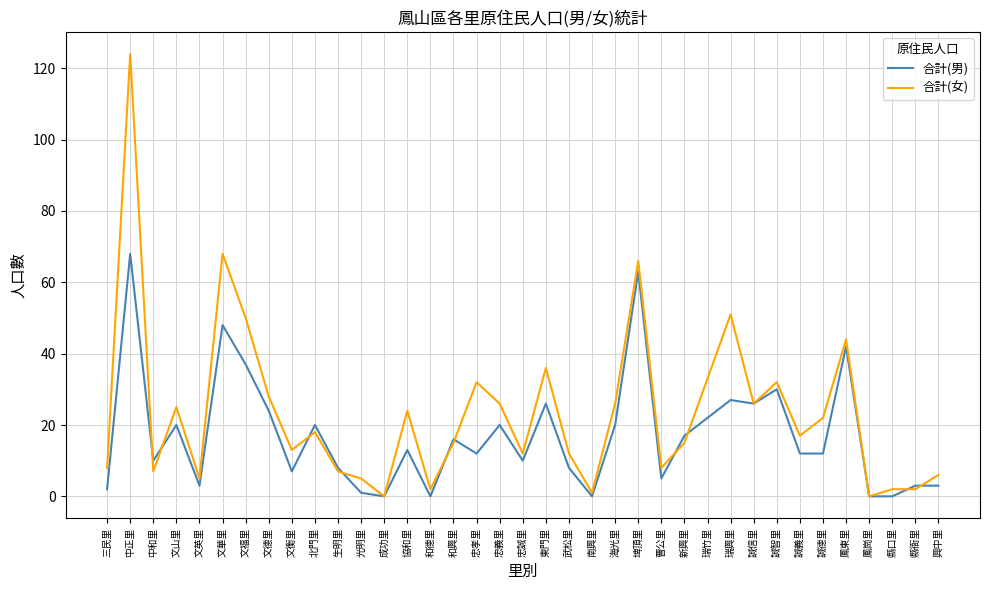

At which category is the sum across all series the highest?

中正里